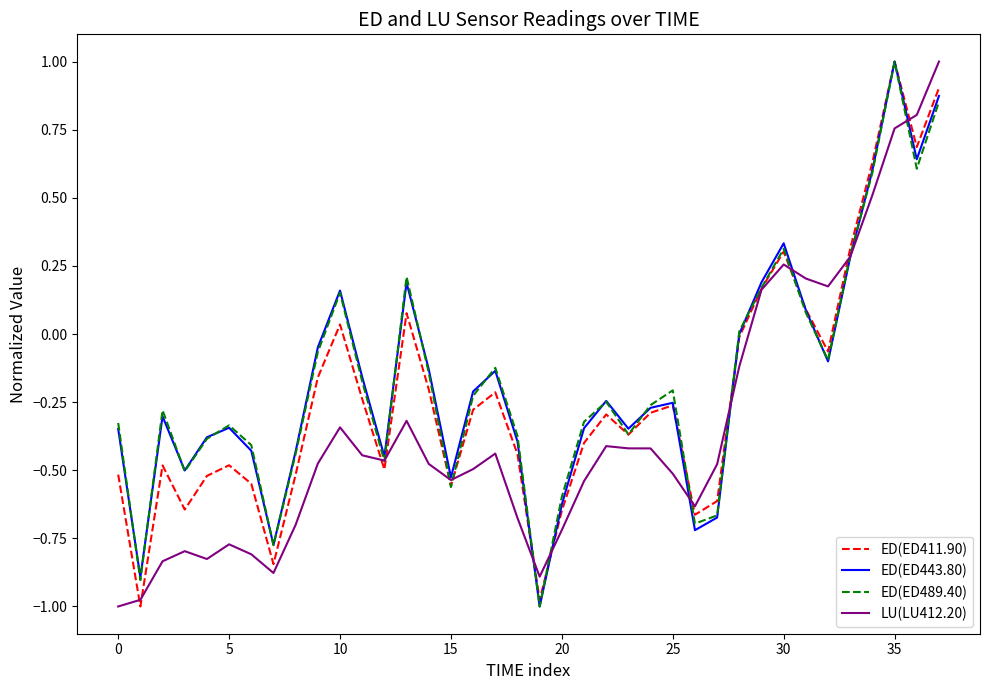

How many interior local valleys does the ED(ED411.90) series have?

10